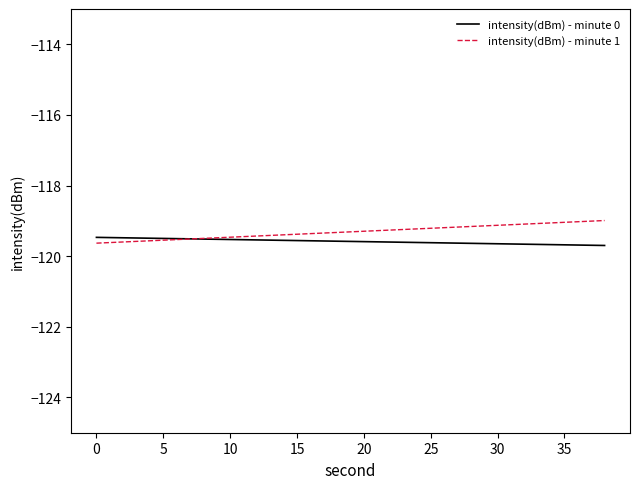

What is the lowest value of the intensity(dBm) - minute 0 series?

-119.7